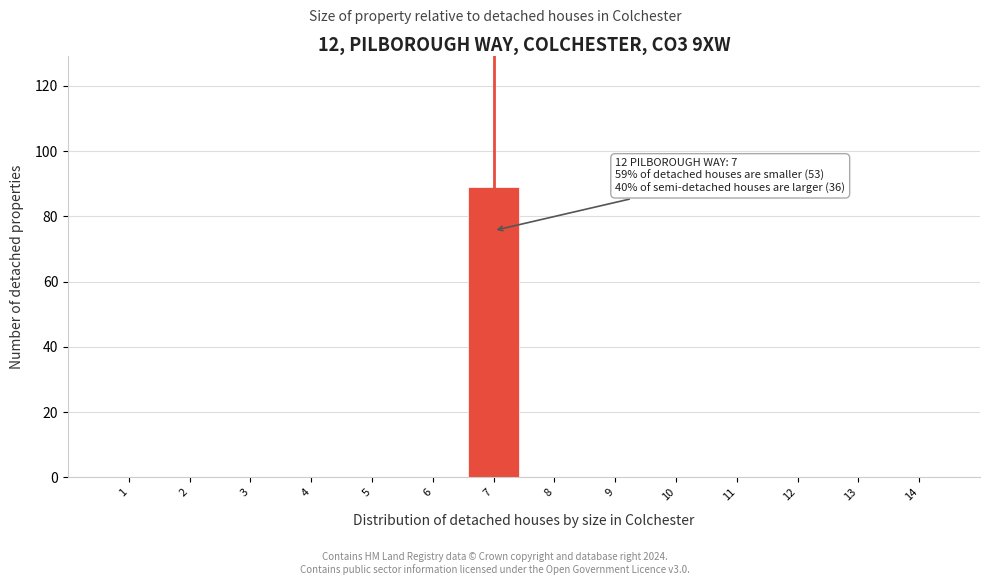

Which range on the x-axis has the tallest bar?

6.5 to 7.5